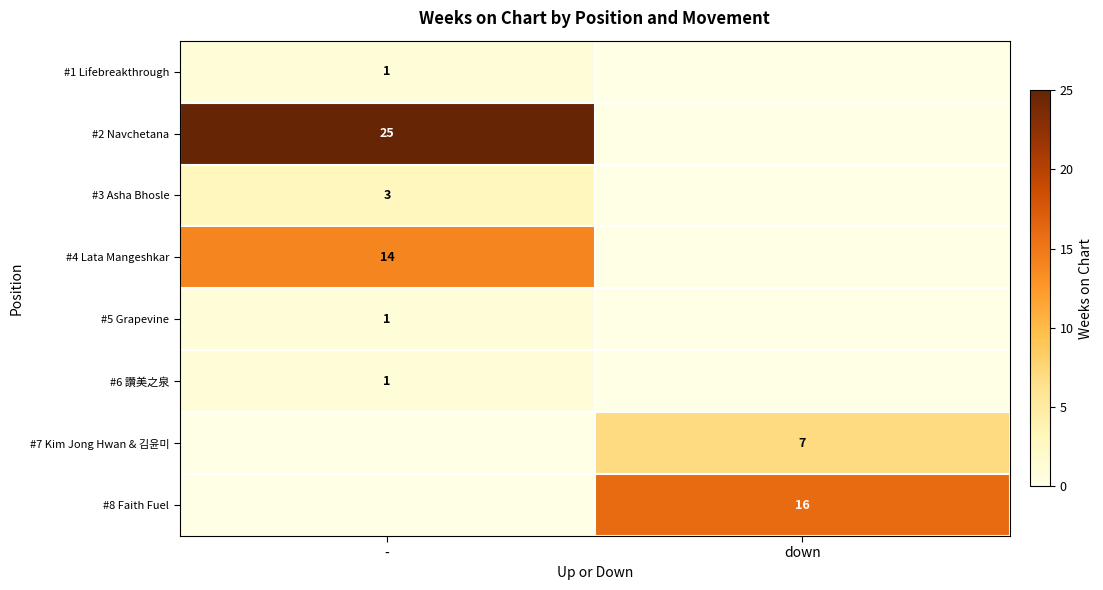

The #8 Faith Fuel series shows 16 at down. True or false?

True